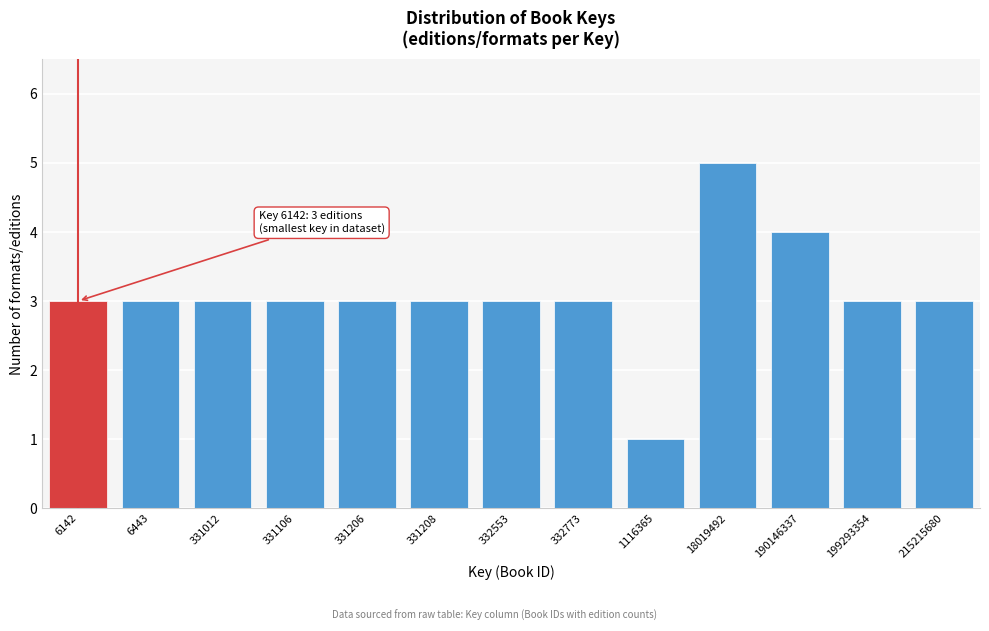

Reading left to right, extract all data points from this chart.

3	3	3	3	3	3	3	3	1	5	4	3	3